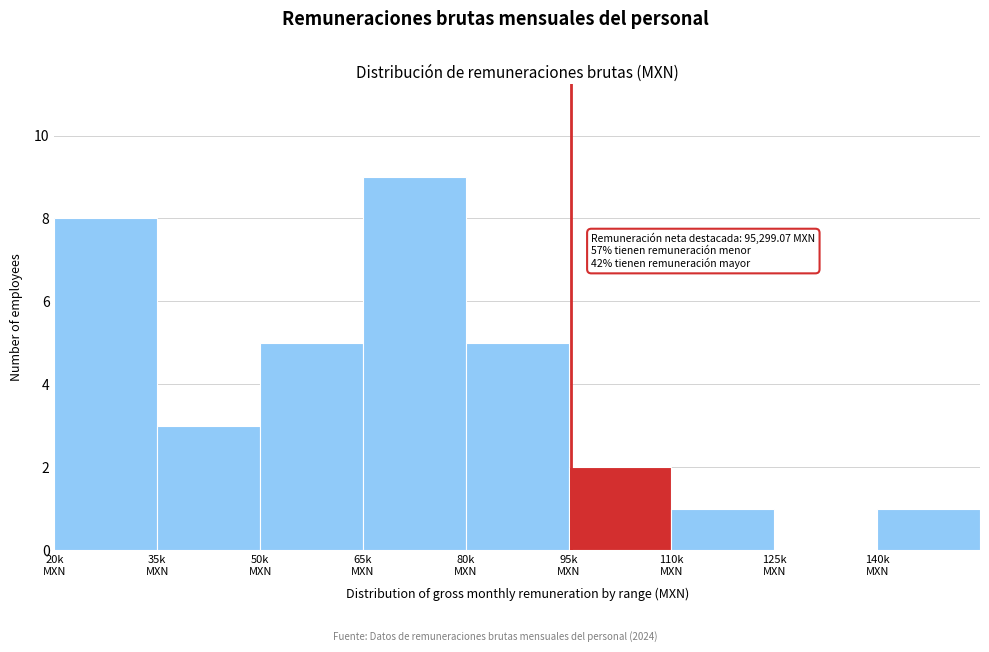

What is the maximum value shown in the chart?

9